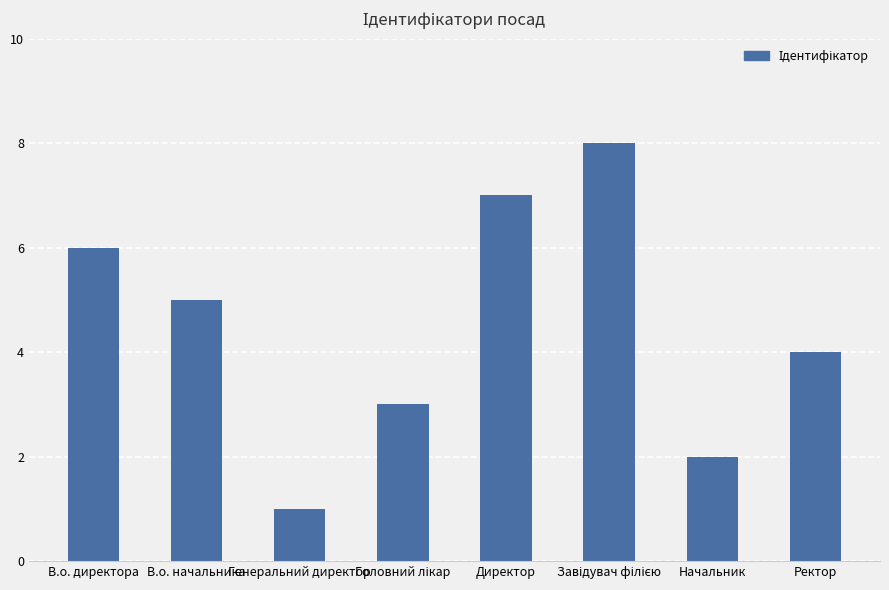

Does the chart contain any negative values?

No